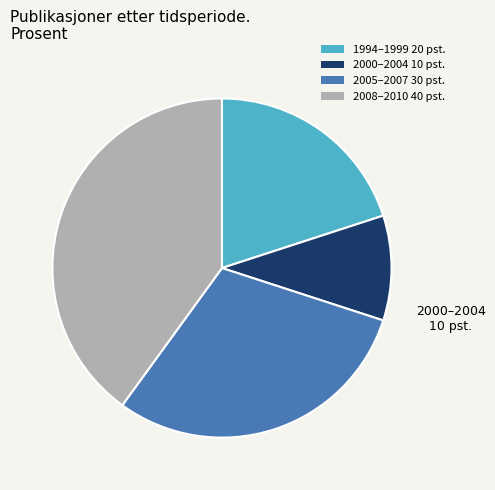

What is the ratio of the value at 2008–2010 40 pst. to the value at 2000–2004 10 pst.?

4.0